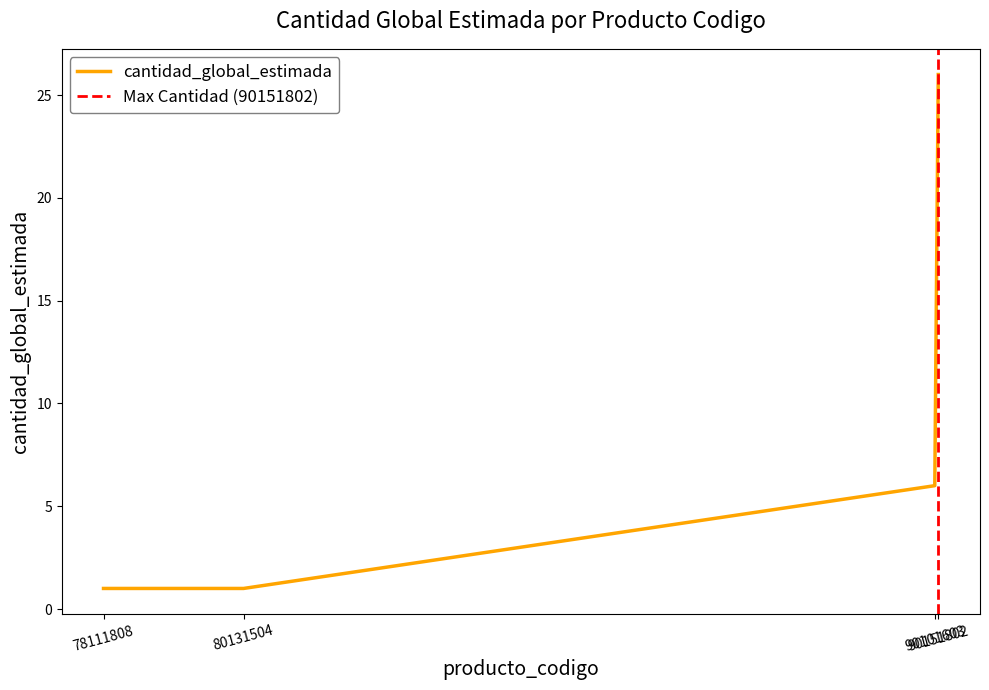

What is the difference between the maximum and minimum values?

24